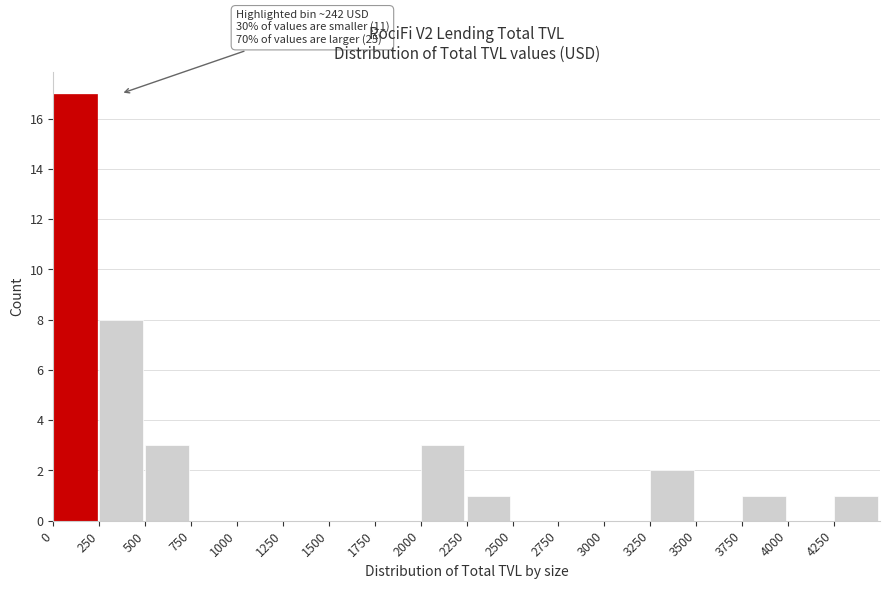

Which range on the x-axis has the tallest bar?

0 to 250